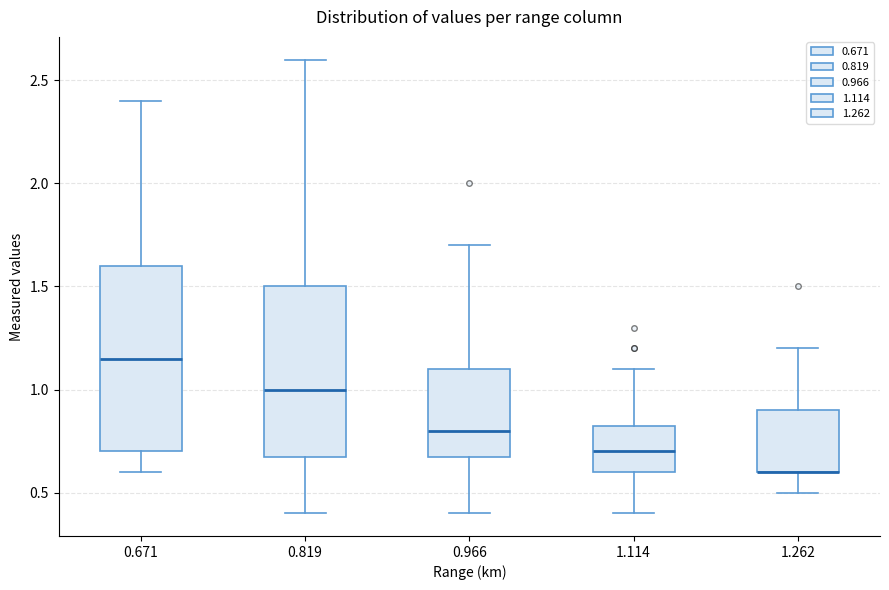

Where is the upper edge of the box at x = 1.114 on the y-axis? The values are not printed on the chart, so give them approximately, as read against the axis.

0.85